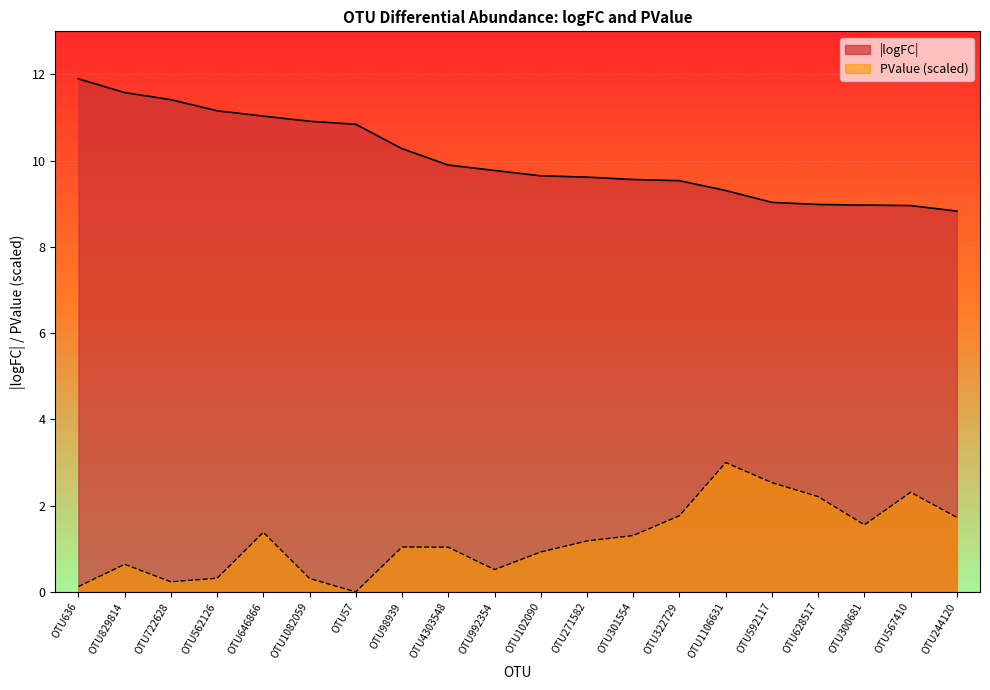

At which category is the sum across all series the highest?

OTU646866